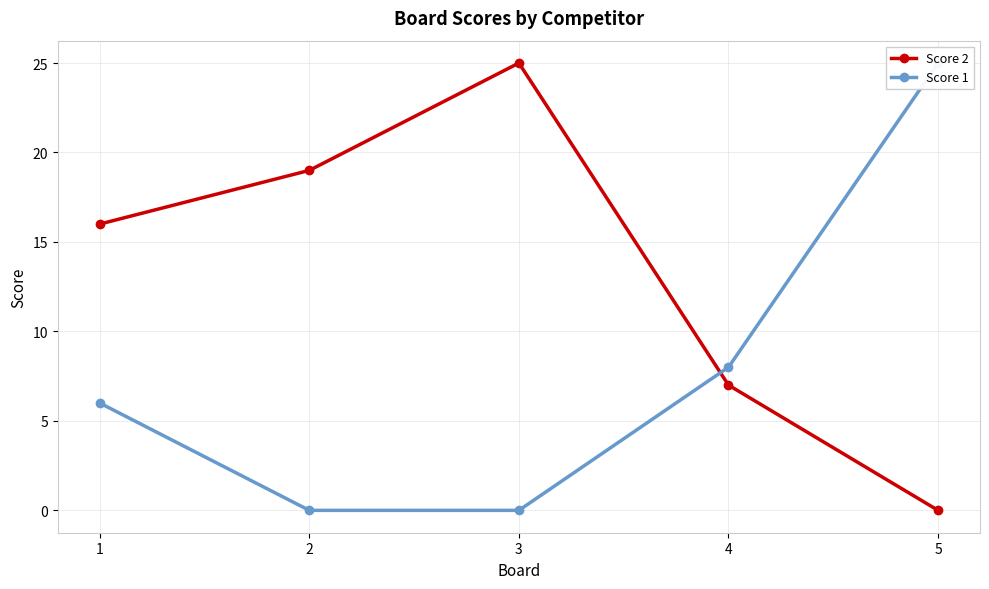

Which series changed the most between 2 and 4?

Score 2